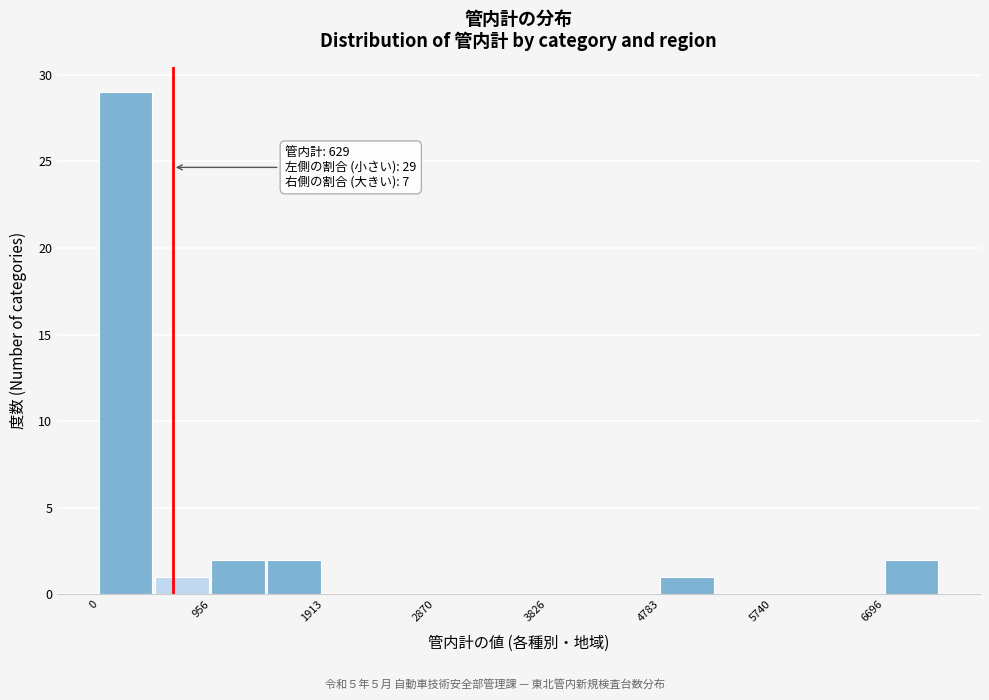

Which range on the x-axis has the tallest bar?

0 to 500